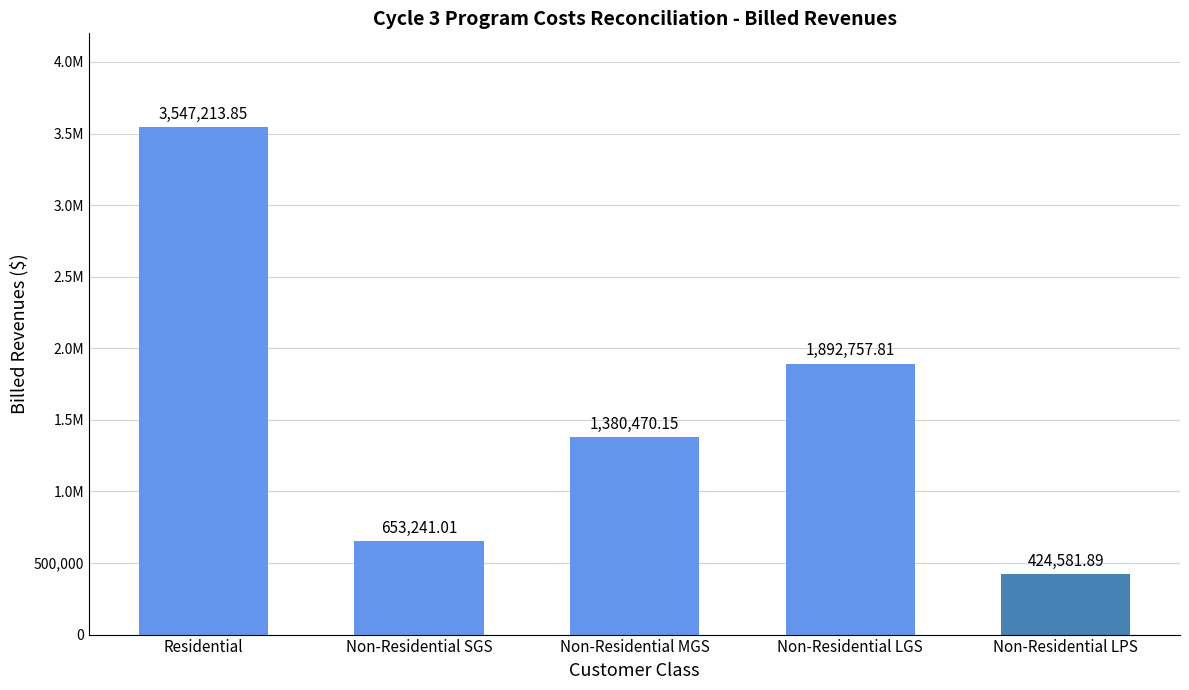

Which label corresponds to the largest value in the chart?

Residential